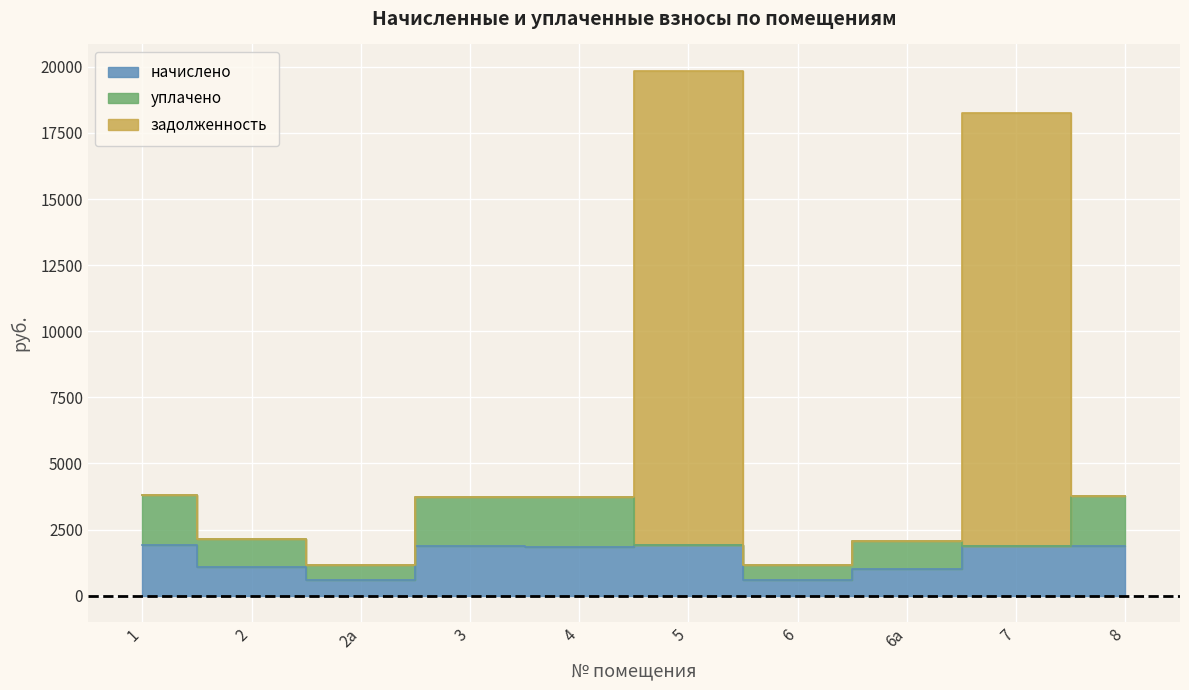

Between 8 and 3, which is larger?

8